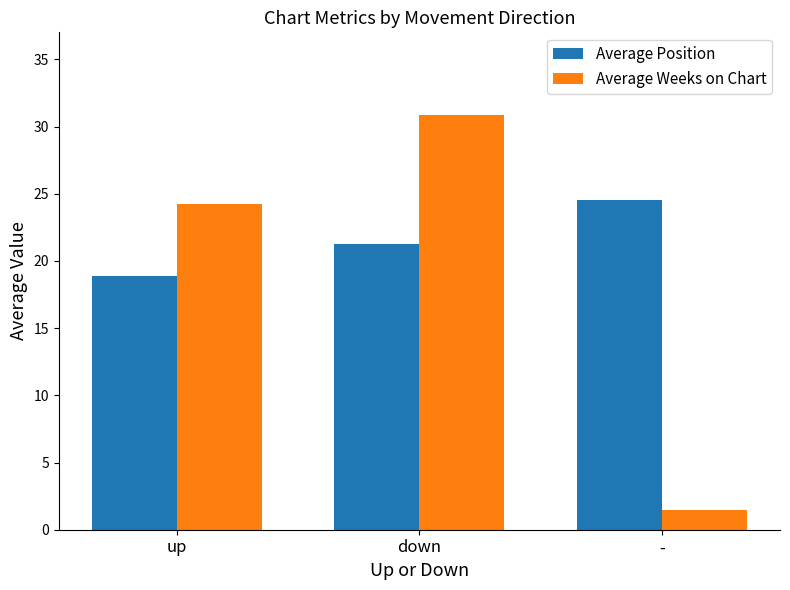

Which series has the largest total across all categories?

Average Position